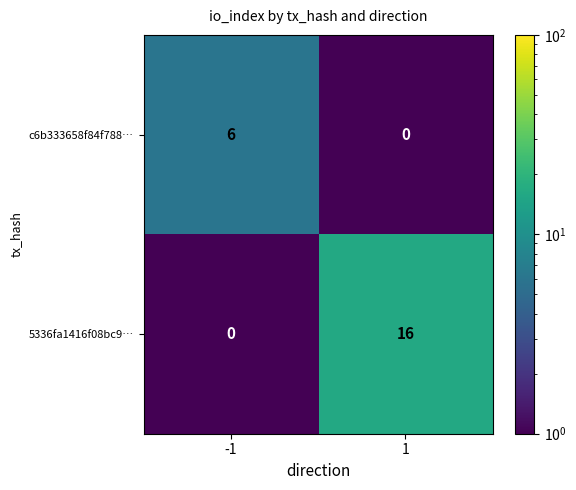

Rank the categories by c6b333658f84f788… value from highest to lowest.

-1, 1